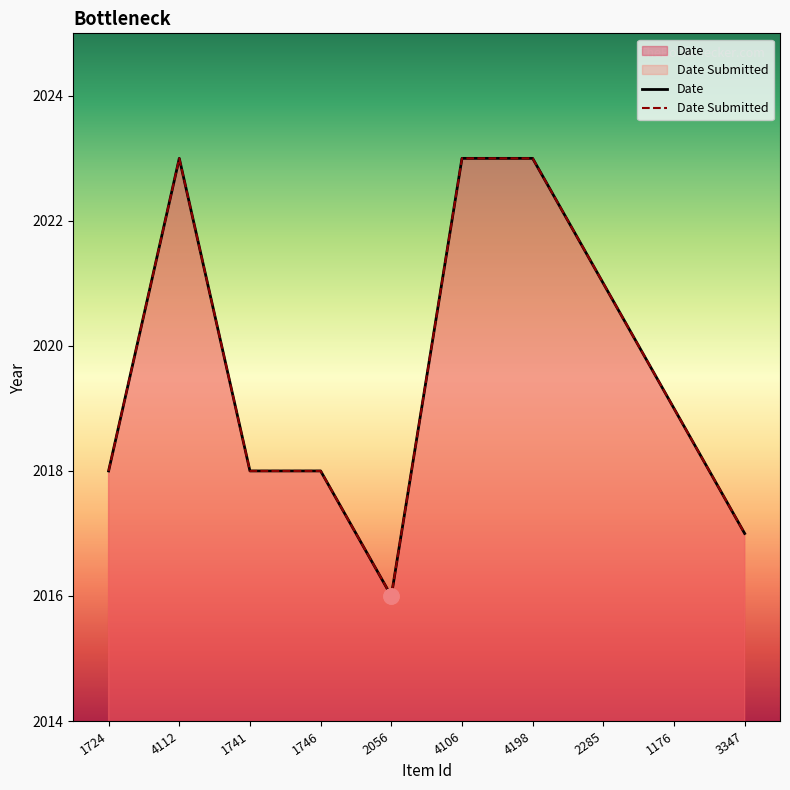

Which series has the largest Y range (max minus min)?

Date